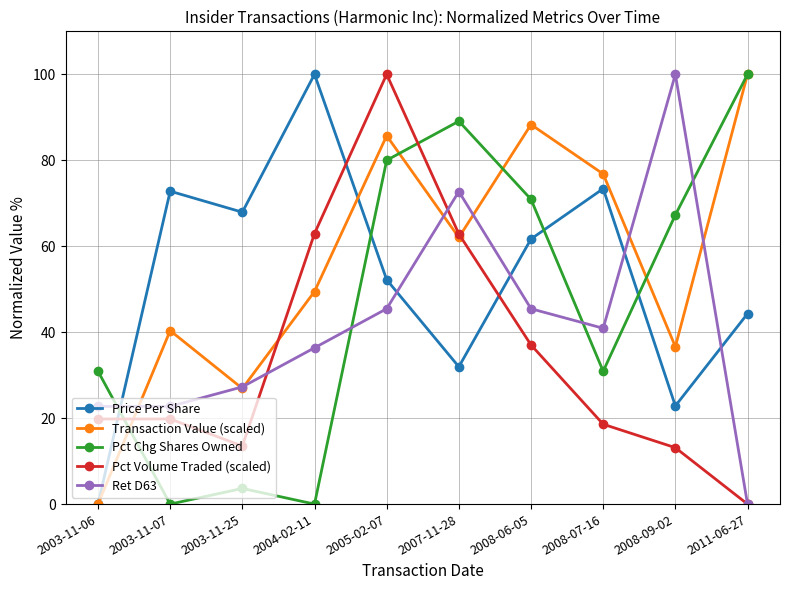

Count the number of data series in this chart.

5